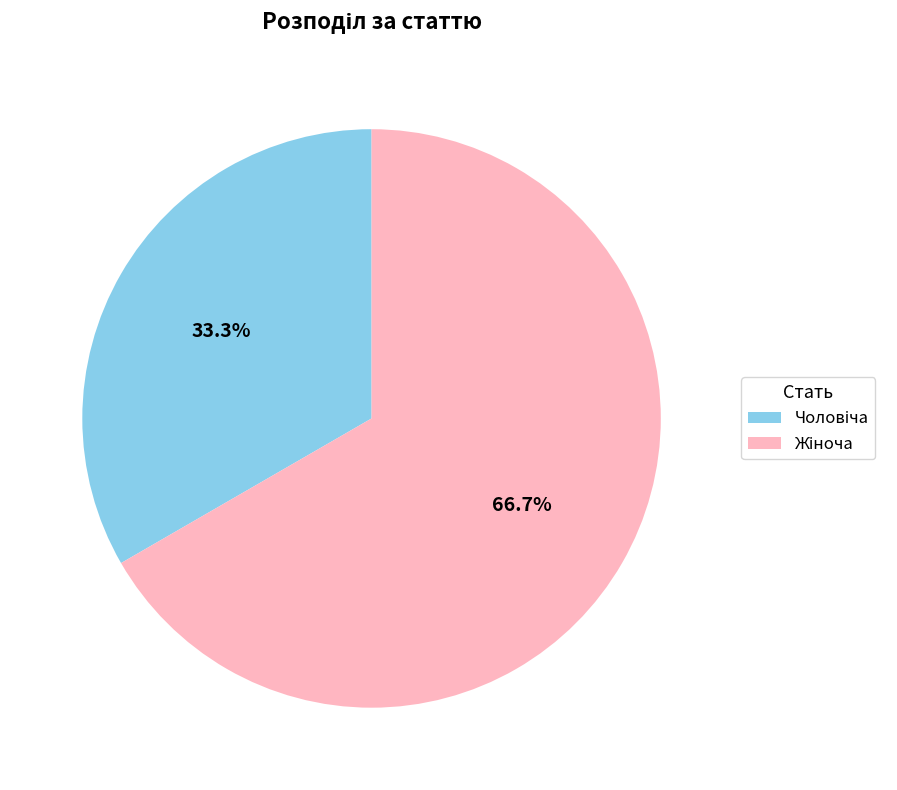

To the nearest percent, what is the average slice percentage?

50%